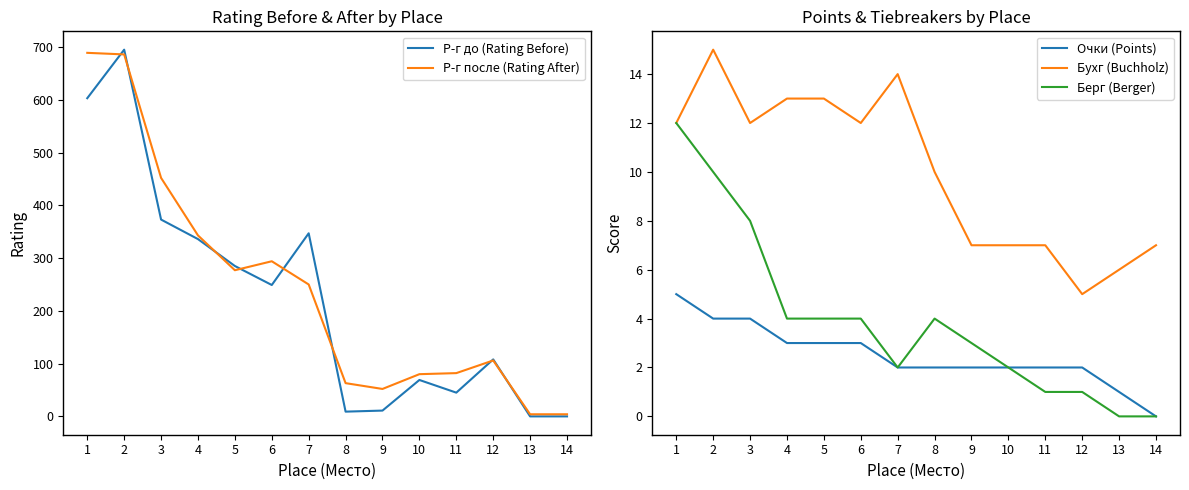

Reading left to right, list all the values displayed in this chart.

Р-г до (Rating Before): 603	695	373	336	285	249	347	9	11	69	45	108	0	0
Р-г после (Rating After): 689	686	452	343	277	294	250	63	52	80	82	106	4	4
Очки (Points): 5	4	4	3	3	3	2	2	2	2	2	2	1	0
Бухг (Buchholz): 12	15	12	13	13	12	14	10	7	7	7	5	6	7
Берг (Berger): 12	10	8	4	4	4	2	4	3	2	1	1	0	0